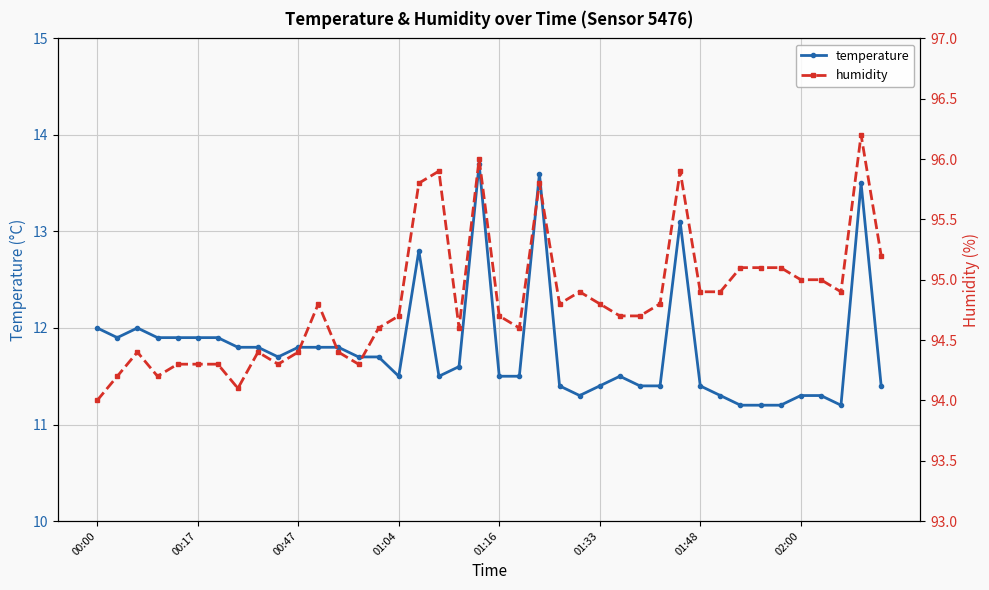

At which category does the chart reach its peak across all series?

38